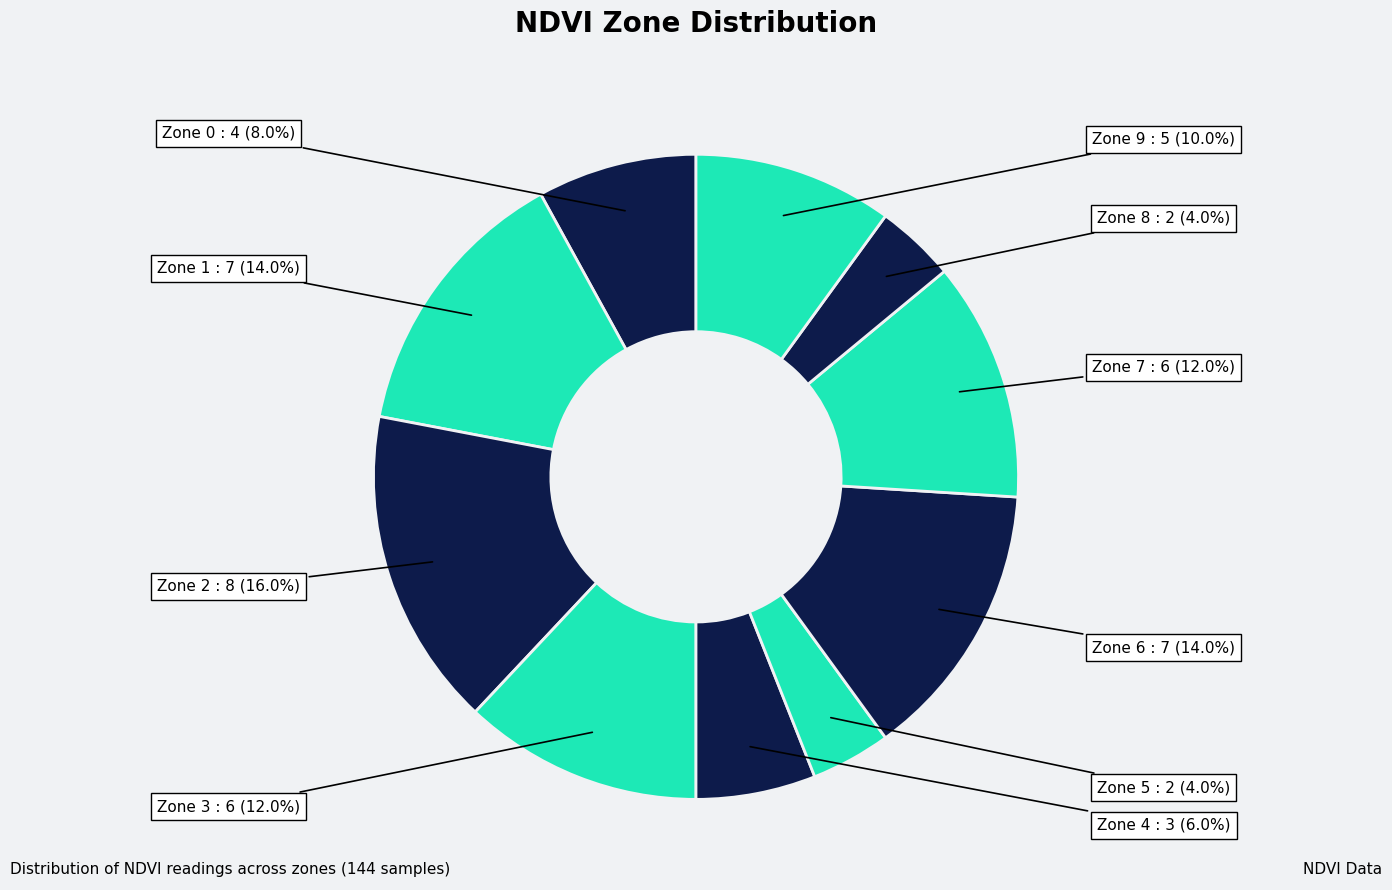

Count the number of slices in the pie.

10